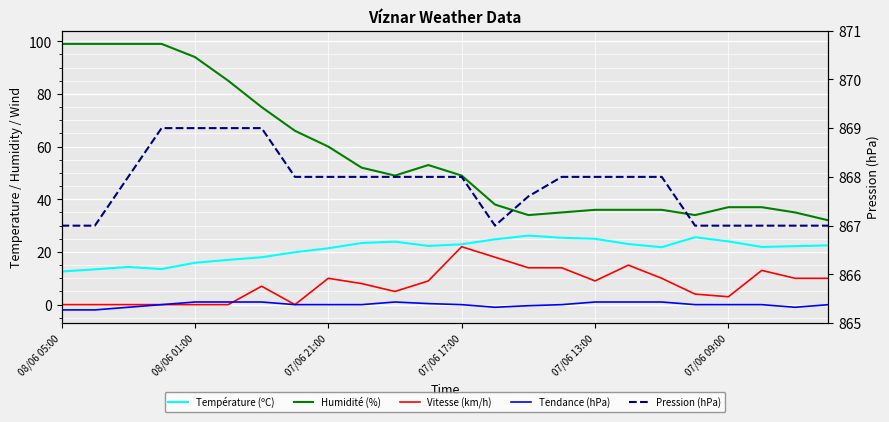

Count the Pression (hPa) values in the range 867 to 868.

20